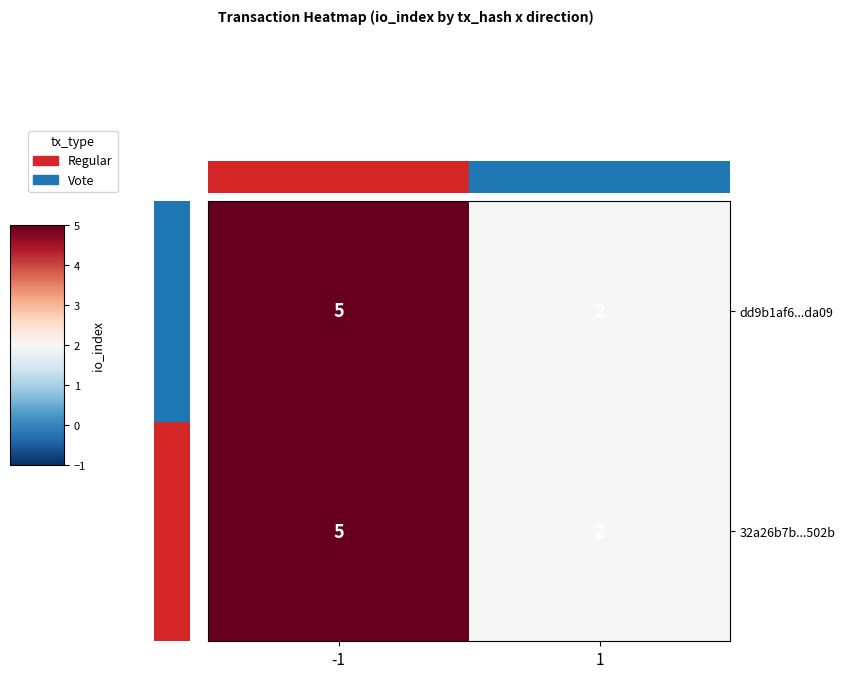

Read the 32a26b7b...502b value at -1.

5